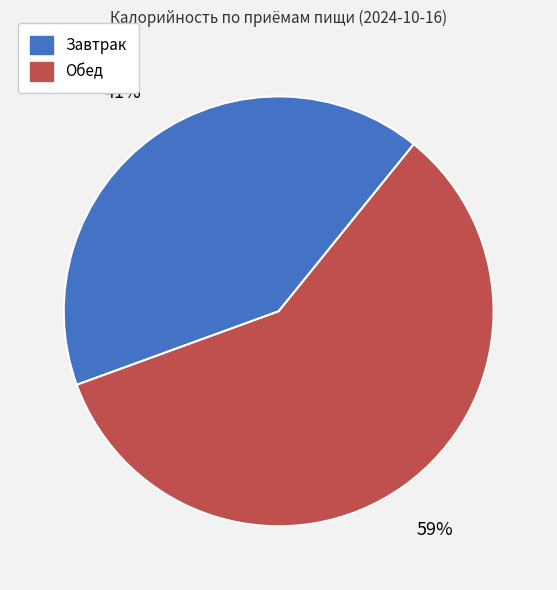

How many segments does this pie chart have?

2